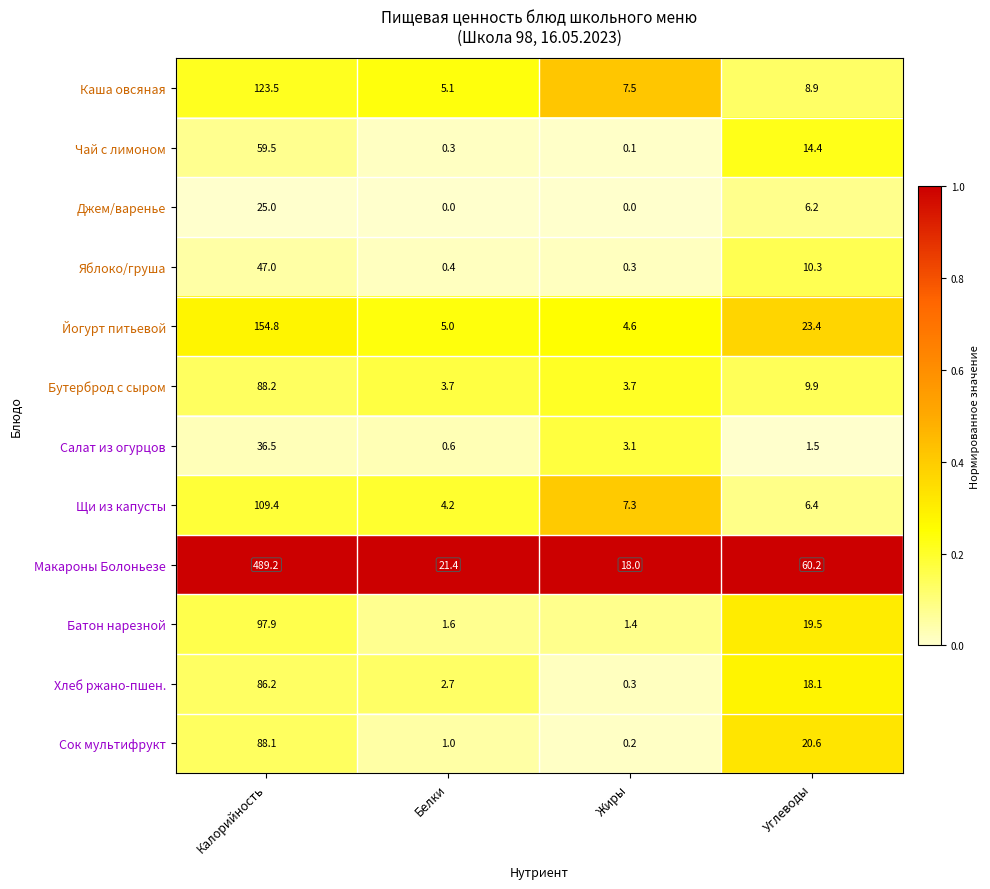

What is the total value across all series at Углеводы?

199.4